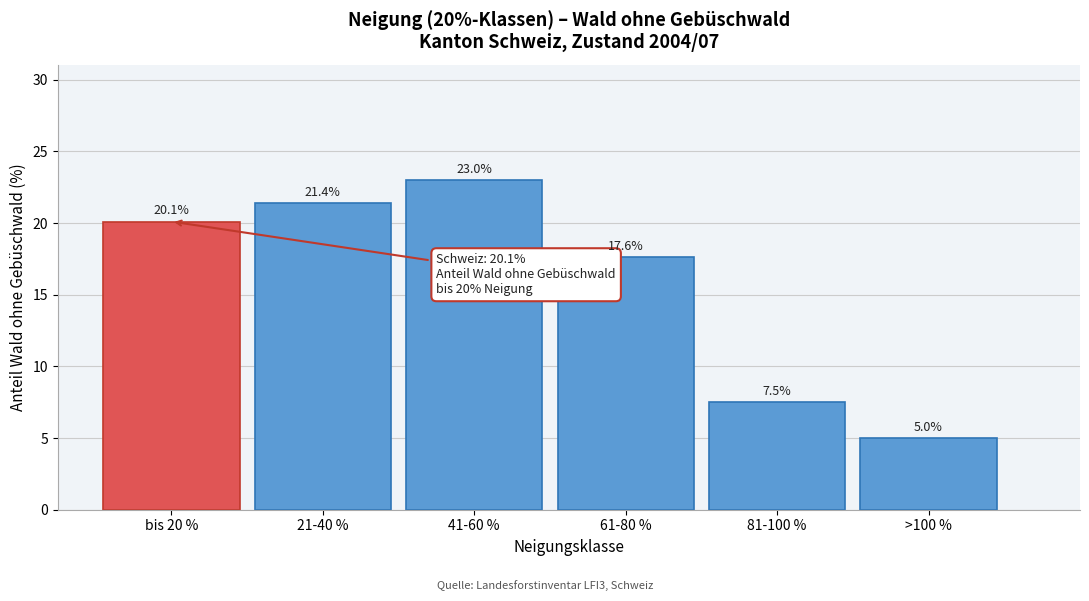

Reading right to left, transcribe all the data shown in this chart.

5.0	7.5	17.6	23.0	21.4	20.1